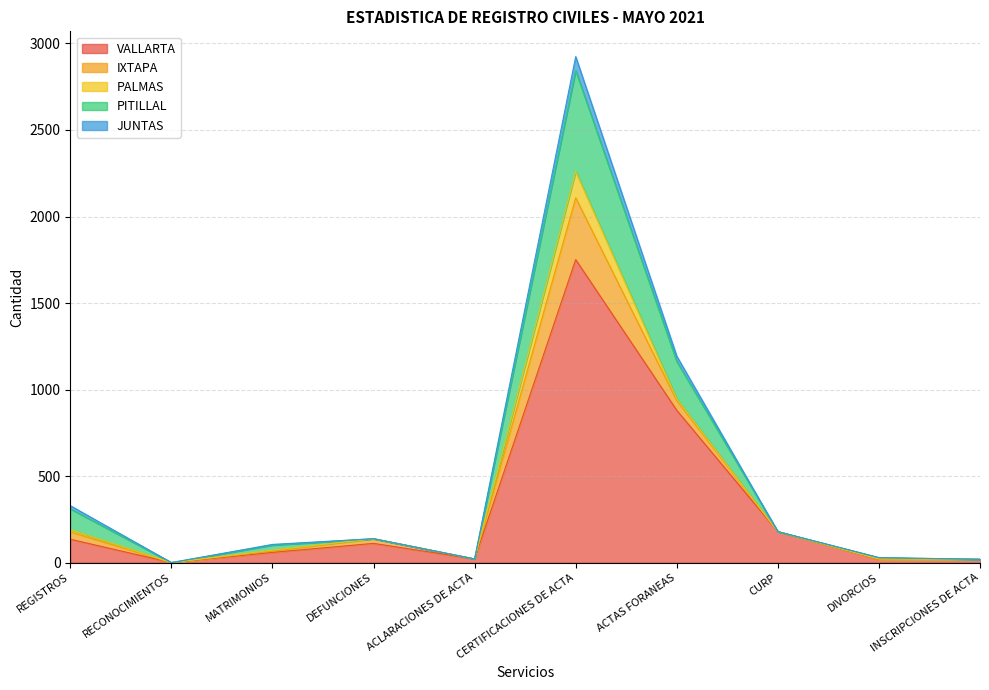

At which category is the sum across all series the highest?

CERTIFICACIONES DE ACTA